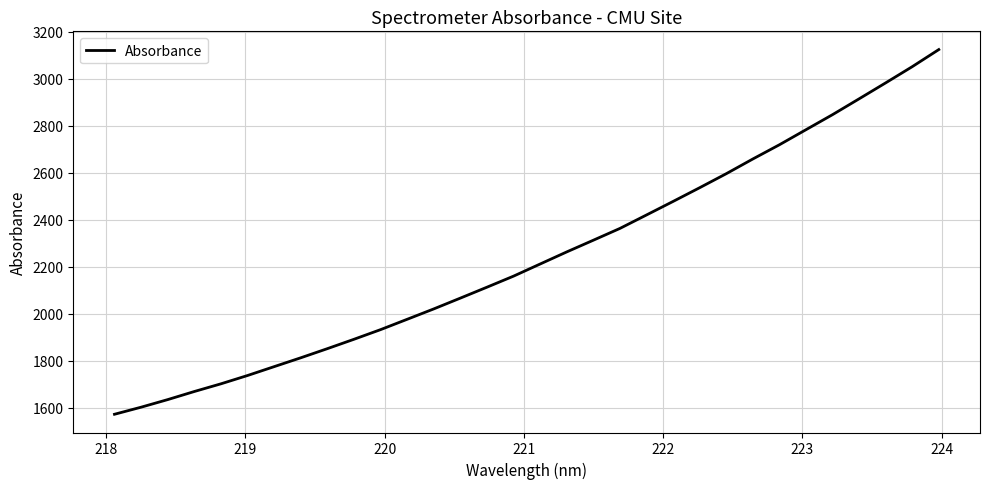

What is the minimum value shown in the chart?

1572.3